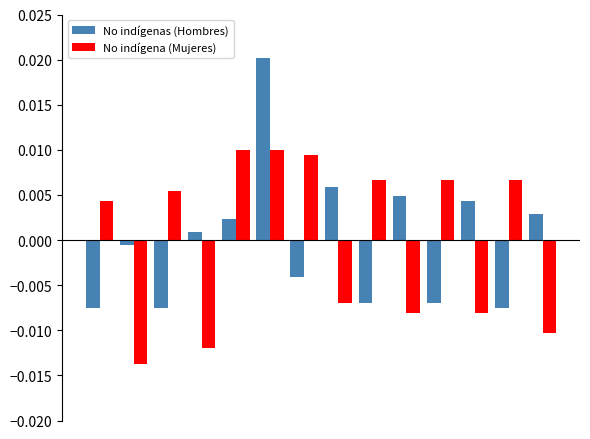

Which series has the largest range (max minus min)?

No indígenas (Hombres)